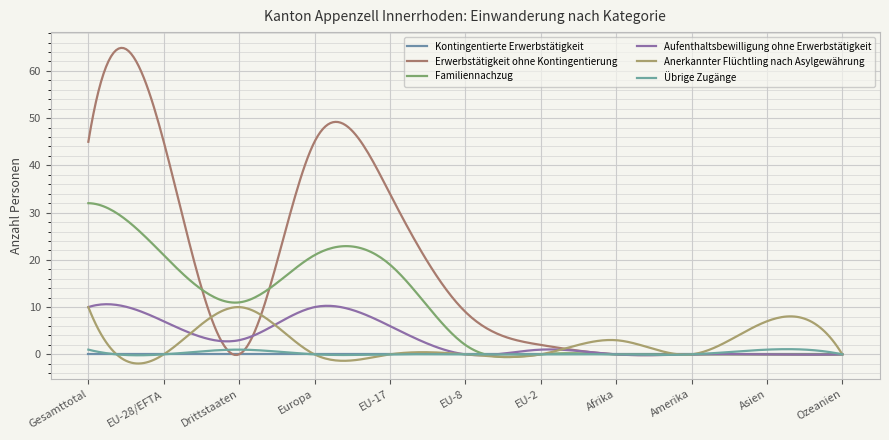

How many times do Erwerbstätigkeit ohne Kontingentierung and Aufenthaltsbewilligung ohne Erwerbstätigkeit cross each other?

2